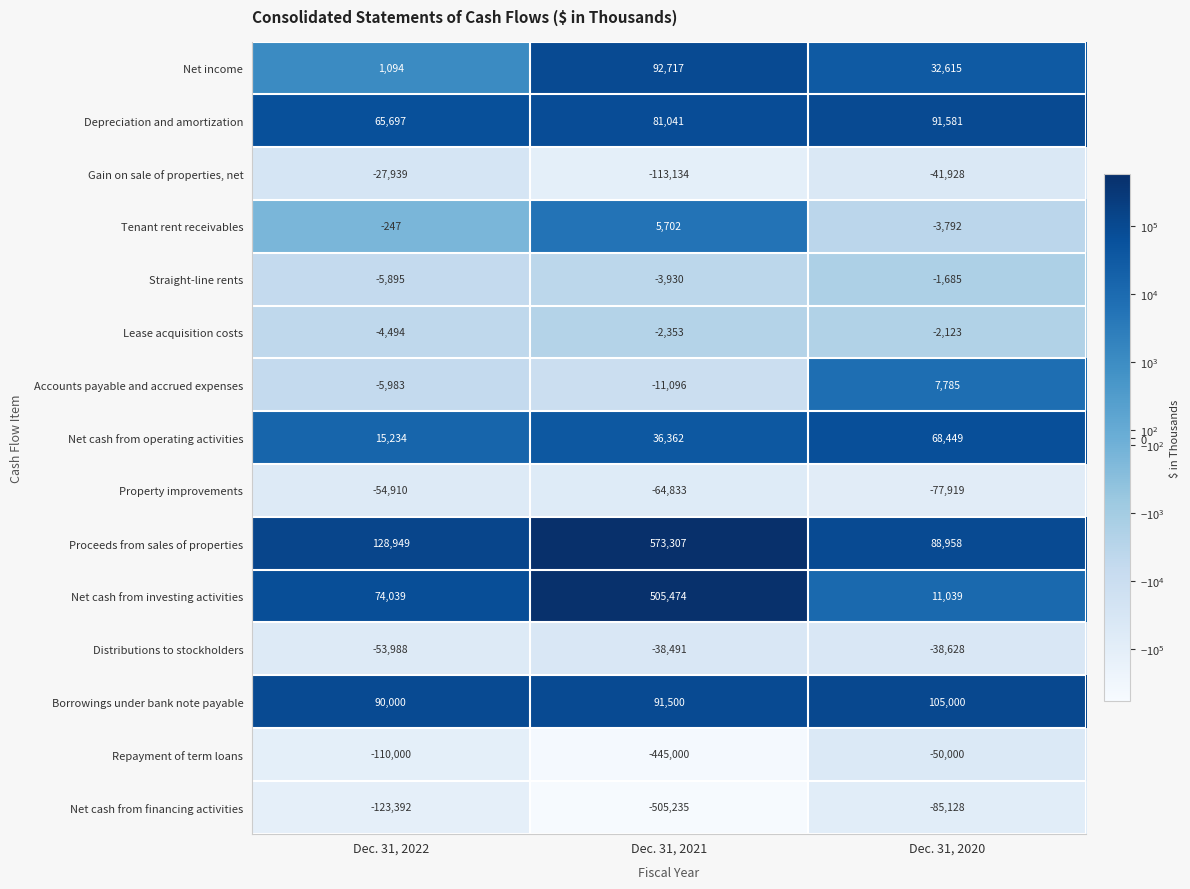

Which series has the largest total across all categories?

Proceeds from sales of properties